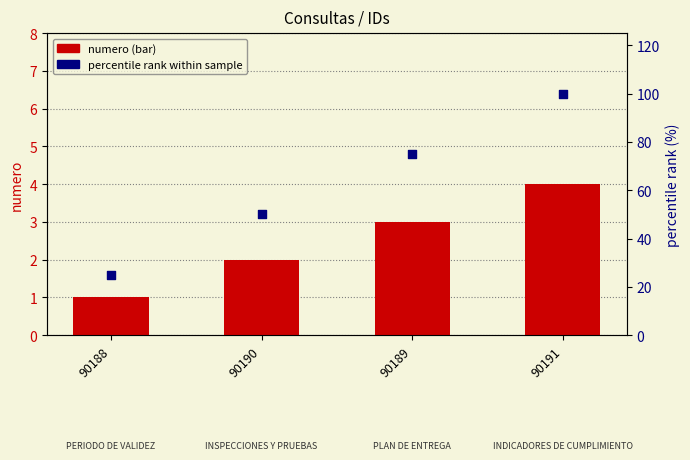

Which series reaches the minimum Y coordinate?

numero